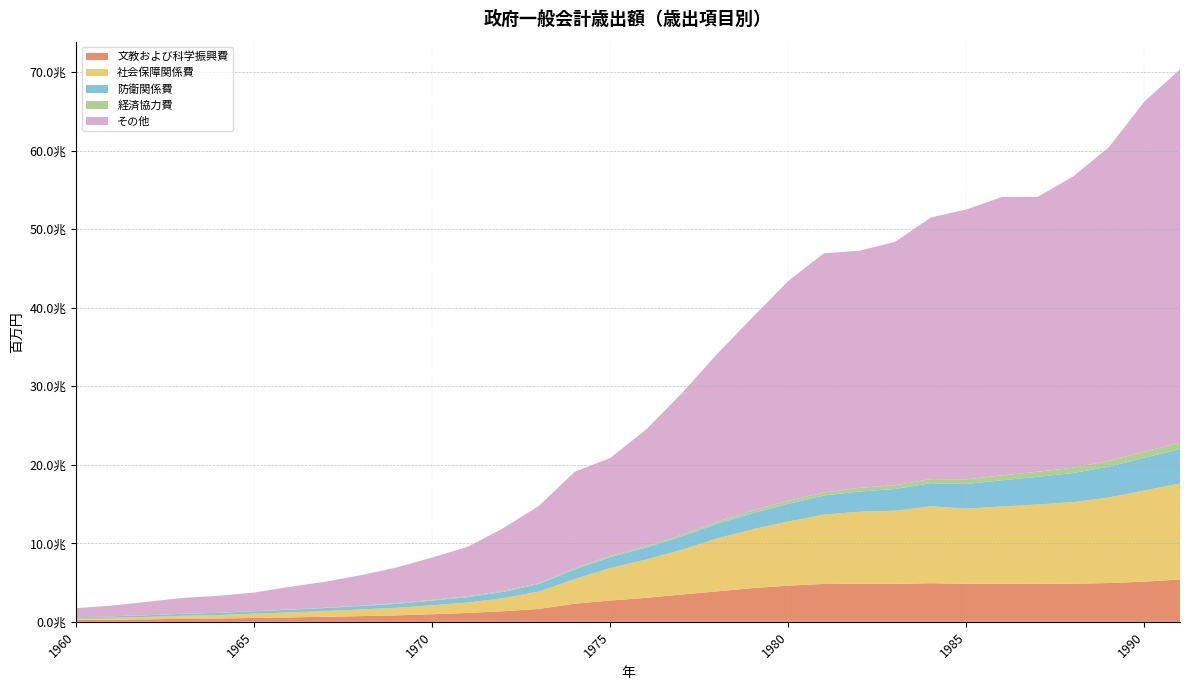

Reading right to left, what are all the values shown in this chart?

文教および科学振興費: 5394351	5112869	4937056	4858067	4849686	4844515	4840933	4920892	4829172	4829983	4822104	4605856	4293636	3881445	3472702	3052859	2707456	2308494	1643293	1347988	1129794	965170	820579	726747	640713	563720	495746	429879	386751	317074	268966	220274
社会保障関係費: 12212229	11614818	10894652	10384473	10089555	9834554	9573644	9777295	9317067	9185549	8823667	8170340	7488291	6734575	5687943	4877630	4135634	3125723	2220418	1663965	1328707	1151530	971255	850925	733248	628810	545744	433423	383425	309104	257219	192726
防衛関係費: 4386035	4159341	3919834	3700327	3517433	3343549	3137148	2950925	2762227	2571796	2440875	2249634	2059435	1862952	1698329	1518293	1386072	1225251	953201	807864	689863	590595	496721	432895	383477	345662	305564	279930	243952	213154	179101	160196
経済協力費: 845947	784479	727758	682180	649228	623244	586346	528601	477961	472942	392896	368432	334379	259862	203942	183393	167521	166545	123039	119079	99324	92011	99149	41147	38597	28876	12418	10404	8450	13586	5599	4396
その他: 47508857	44565283	39934894	37074666	34995117	35442781	34361572	33302910	30996387	30184794	30441612	28010764	24614090	21357196	17996926	14835437	12464196	12273780	9838352	7993276	6313443	5388391	4530134	3885368	3317000	2892128	2363545	2157333	2021714	1703699	1352583	1165556